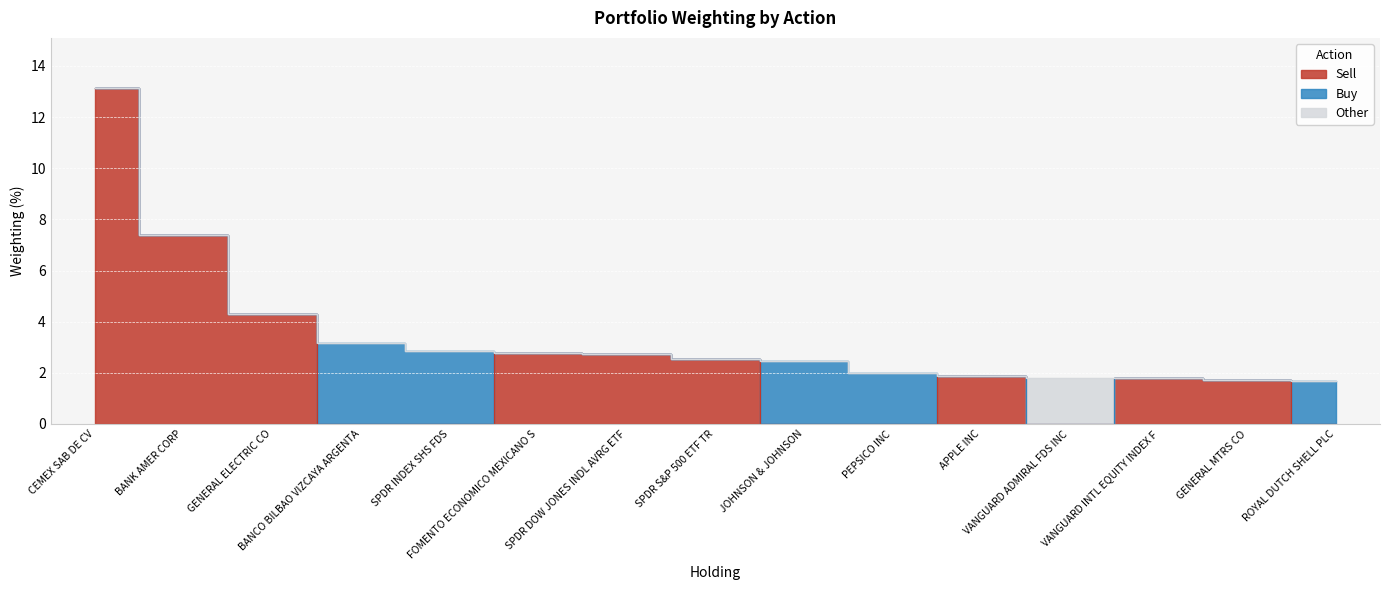

What is the highest value of the Buy series?

3.2